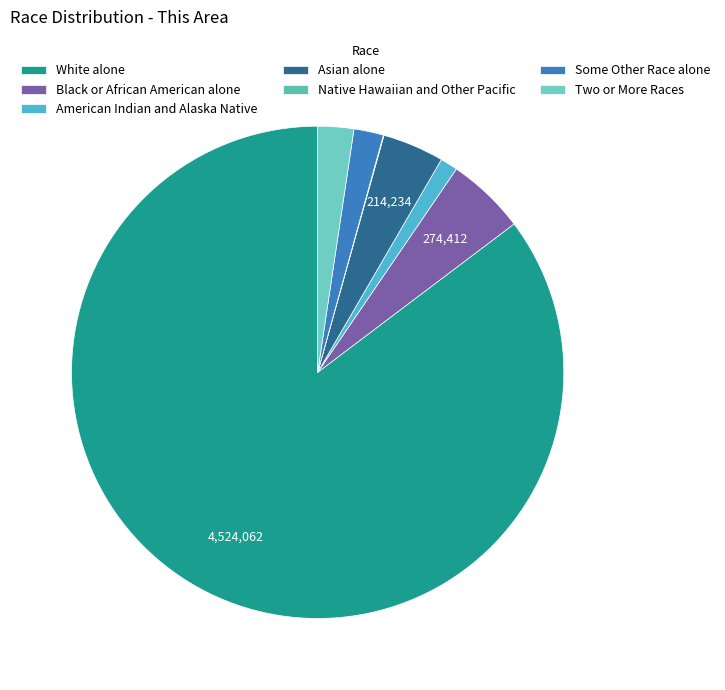

Approximately how many times larger is the value at White alone compared to Asian alone?

21.1